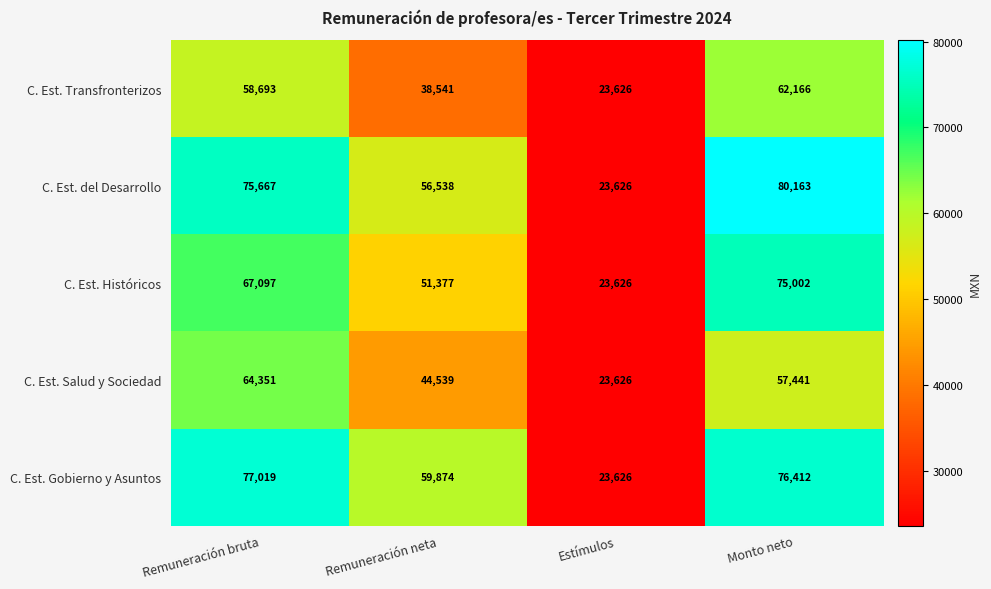

List the series in order of their peak value, highest first.

C. Est. del Desarrollo, C. Est. Gobierno y Asuntos, C. Est. Históricos, C. Est. Salud y Sociedad, C. Est. Transfronterizos